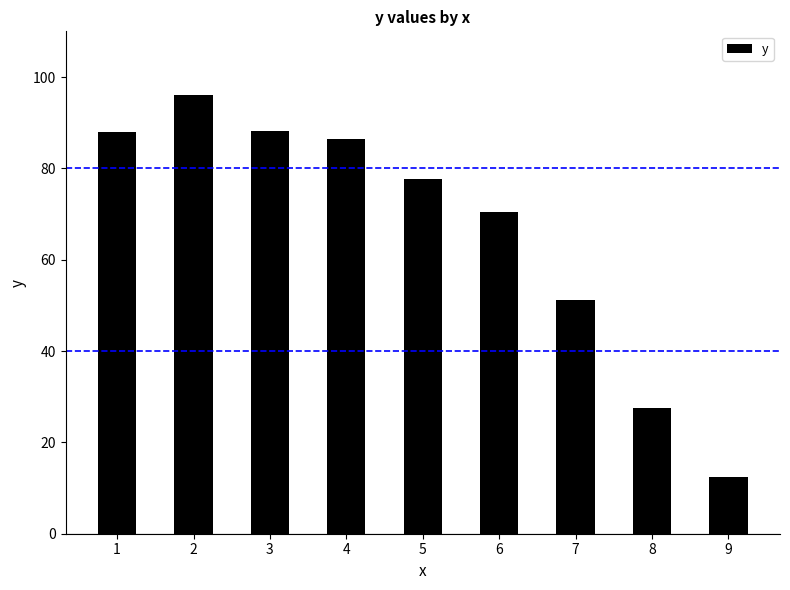

How many bars are there in total?

9